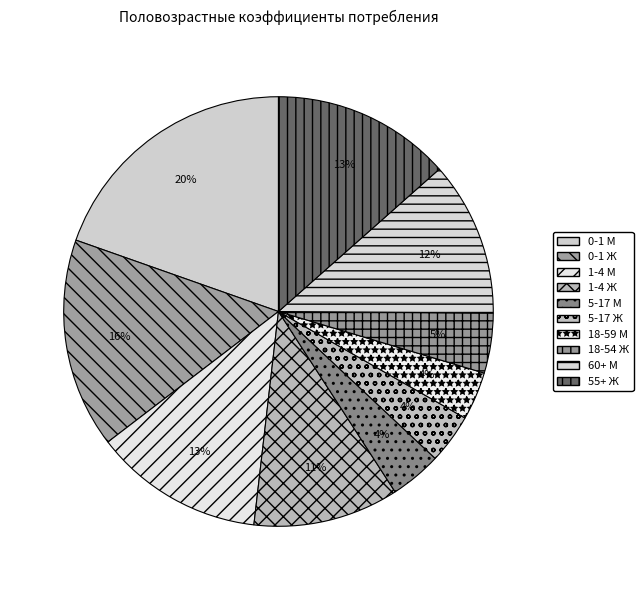

What portion of the pie excludes 5-17 Ж?

96.3%